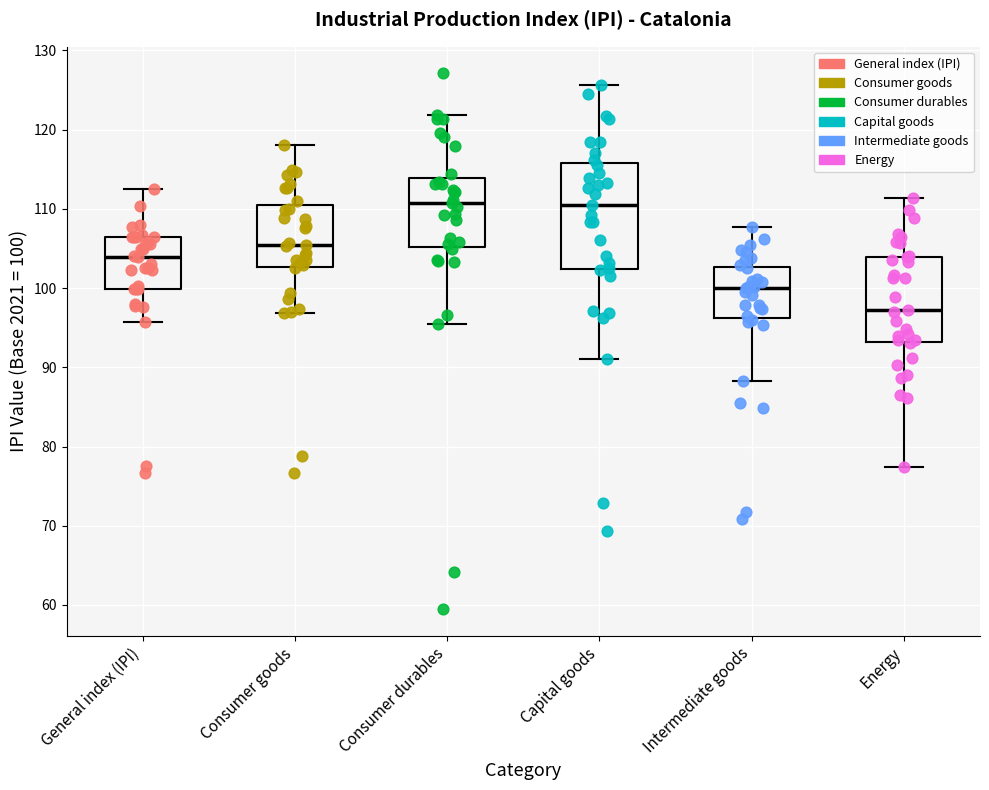

Comparing the boxes themselves (not the whiskers), which one is the tallest?

Capital goods